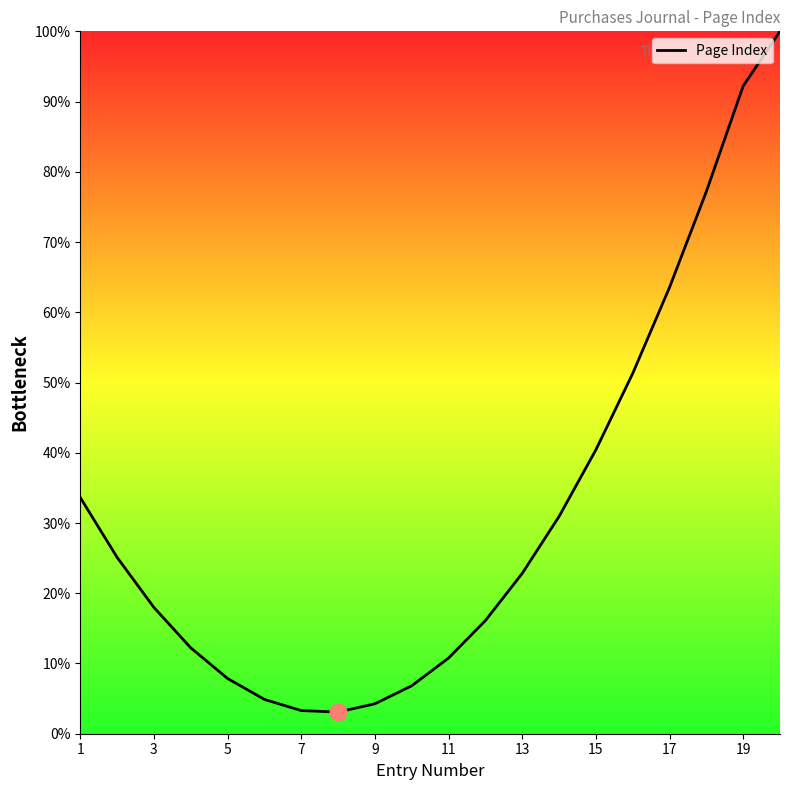

What is the difference between the maximum and minimum values?

96.9